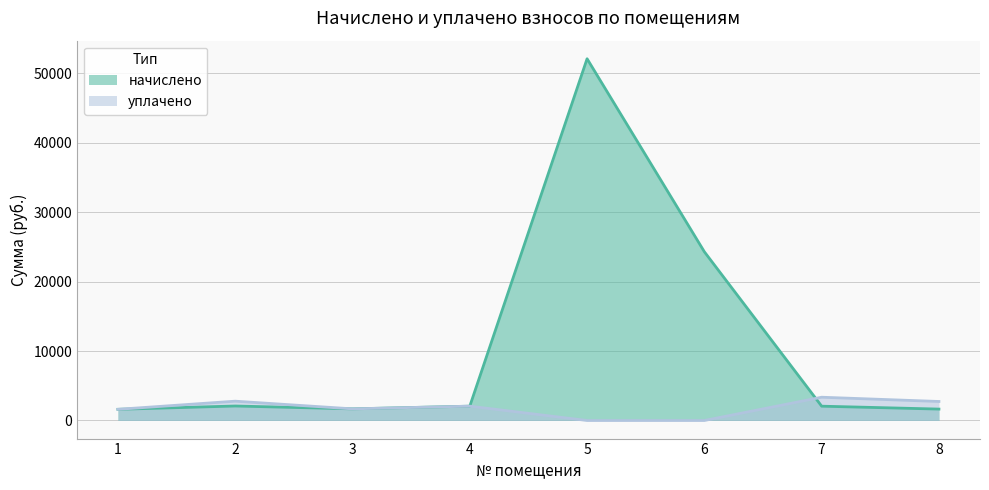

What is the value of the начислено point at the 3rd from the left?

1675.3